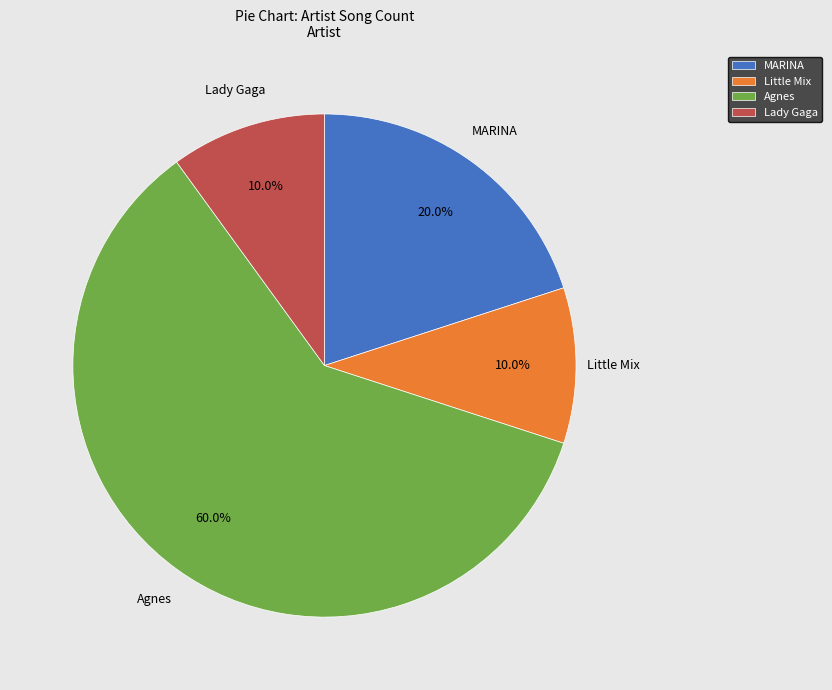

To the nearest percent, what percentage of the pie is Lady Gaga?

10%